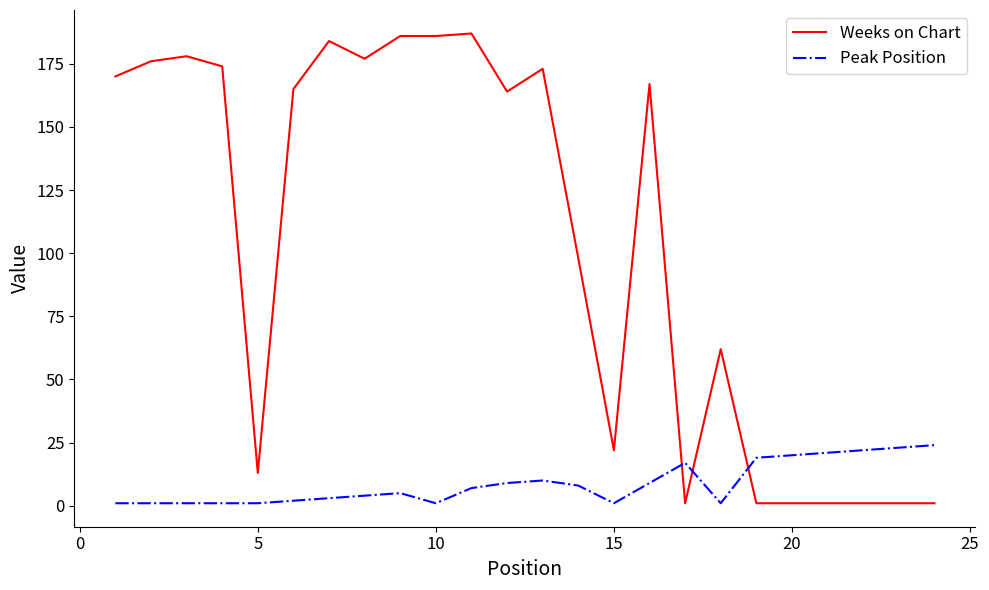

True or false: Peak Position and Weeks on Chart cross at least once.

True